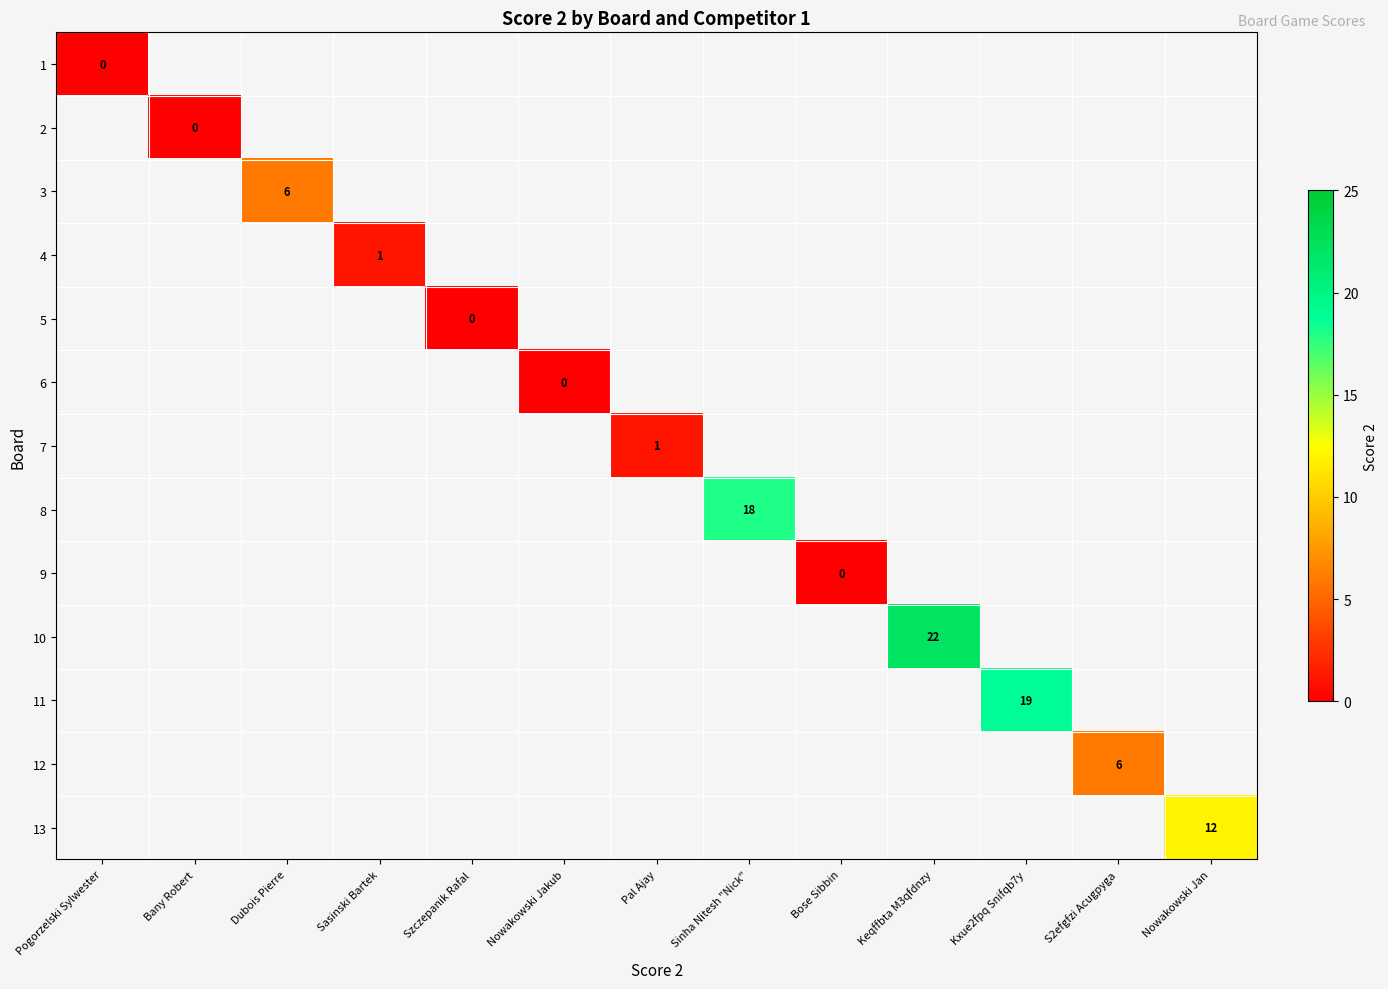

What is the approximate value of 11 at Kxue2fpq Snifqb7y?

19.0